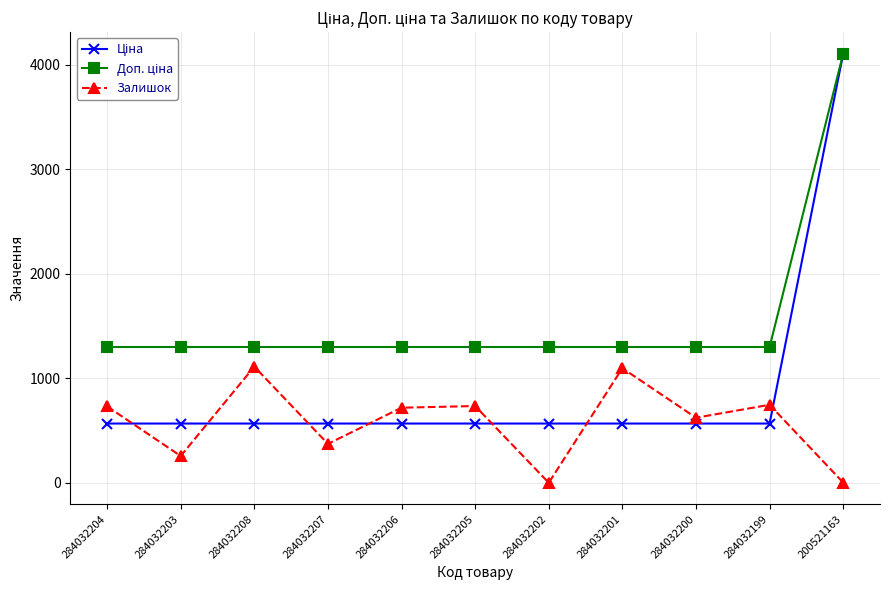

True or false: Залишок has a value of 0.0 at 284032202.

True